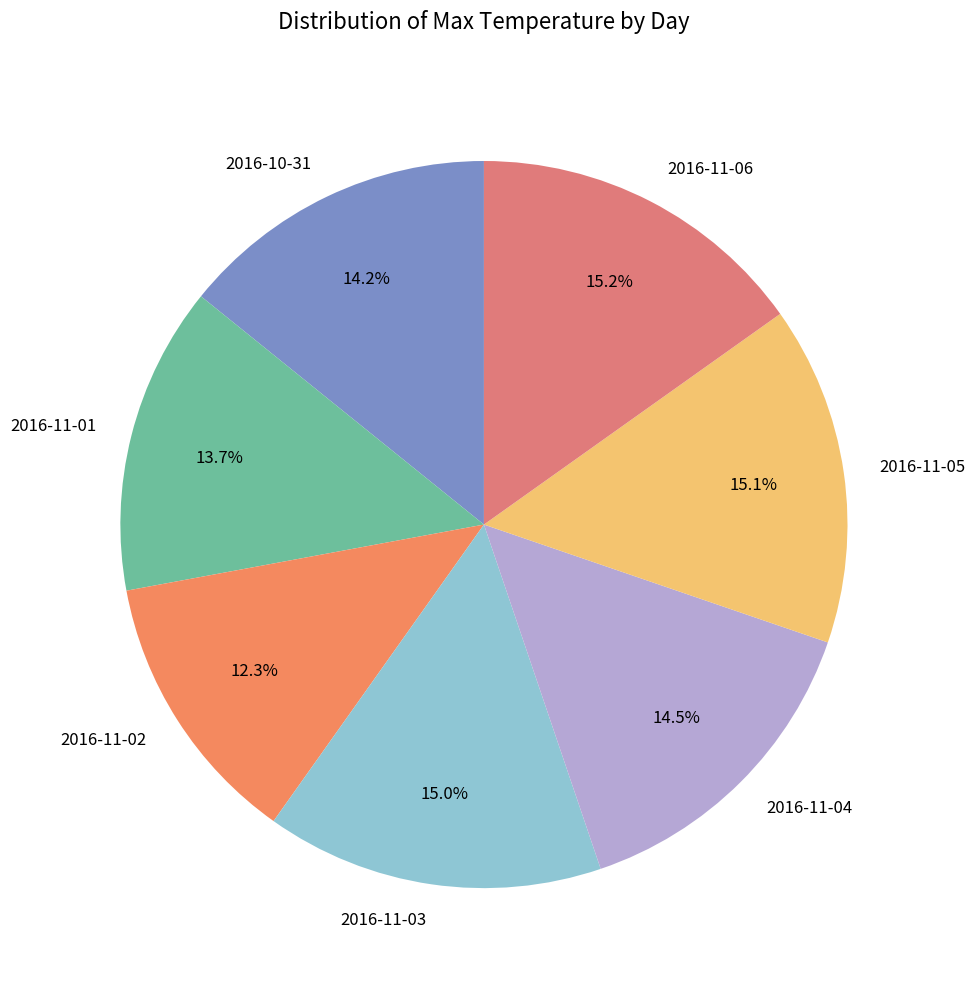

Which has a higher value, 2016-11-02 or 2016-11-05?

2016-11-05